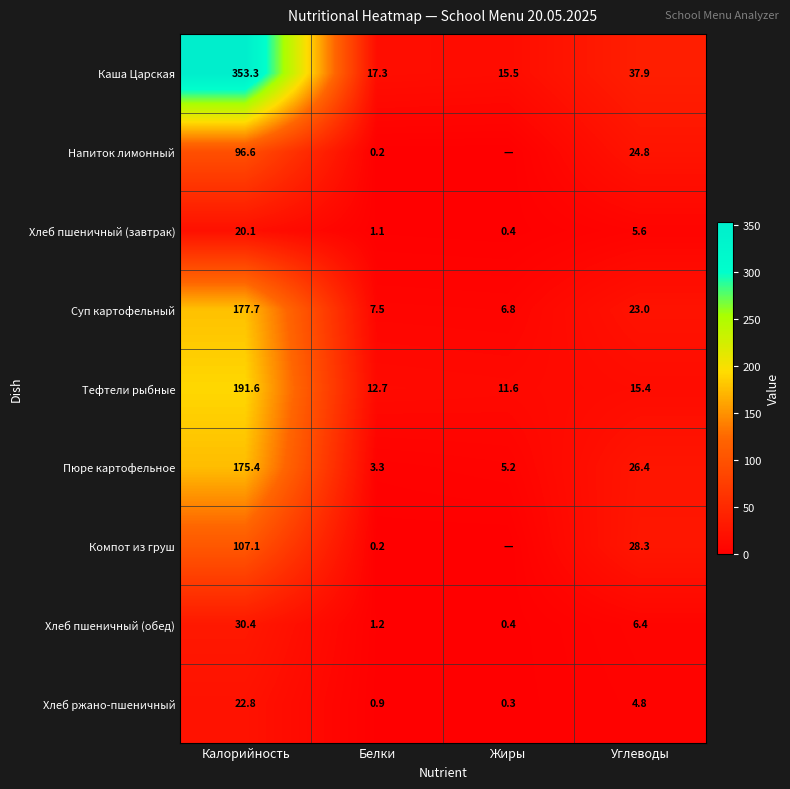

What is the difference between the highest and lowest values at Углеводы?

33.1